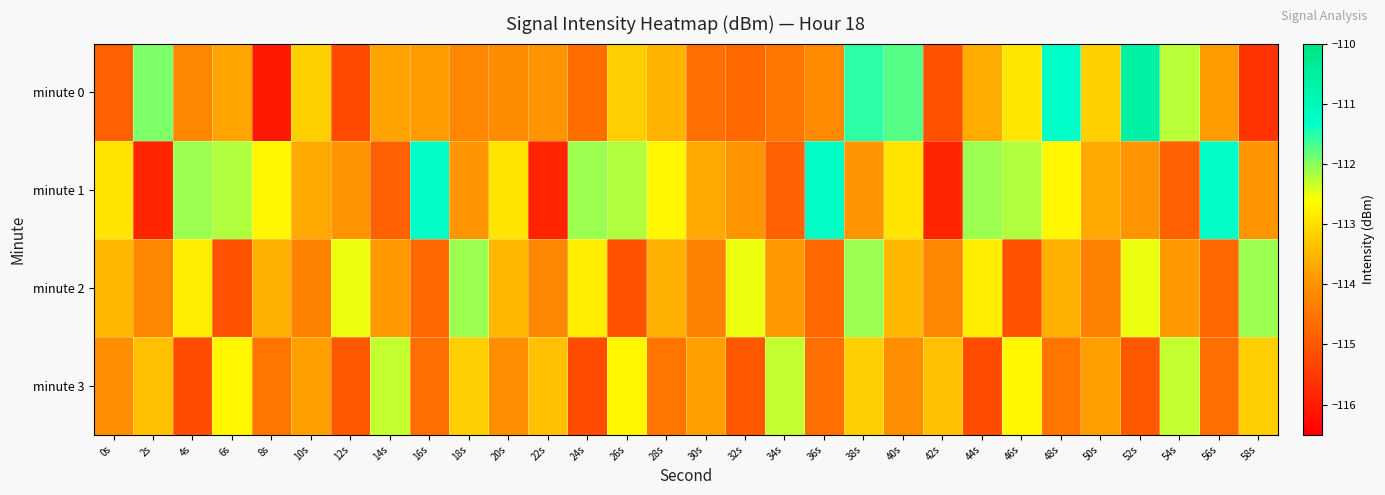

Between 56s and 50s, which is larger?

50s